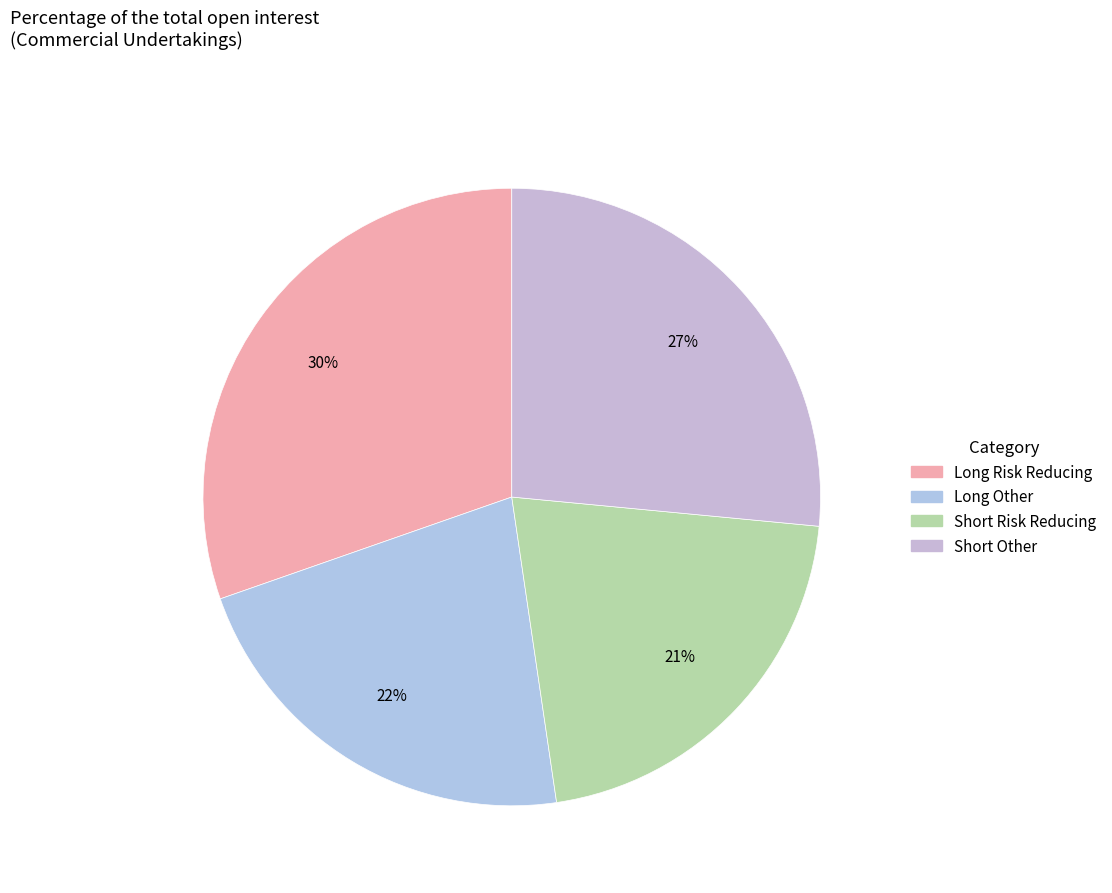

How many segments does this pie chart have?

4